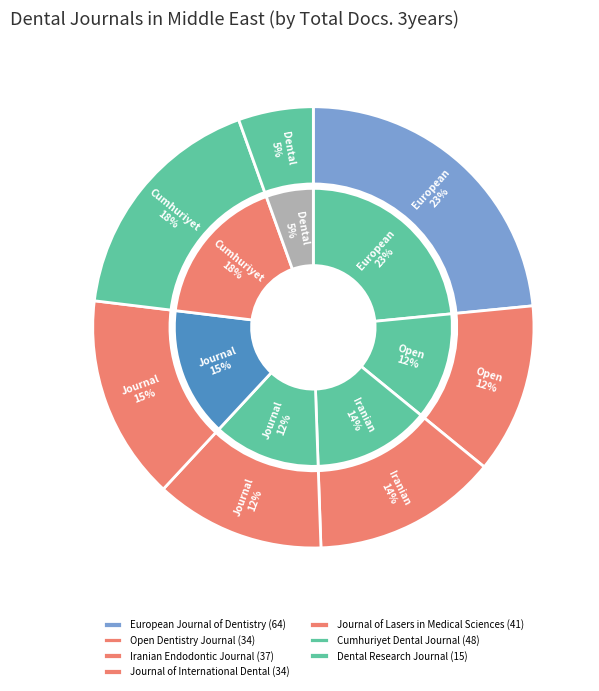

To the nearest percent, what portion does Journal of International Dental represent?

12%